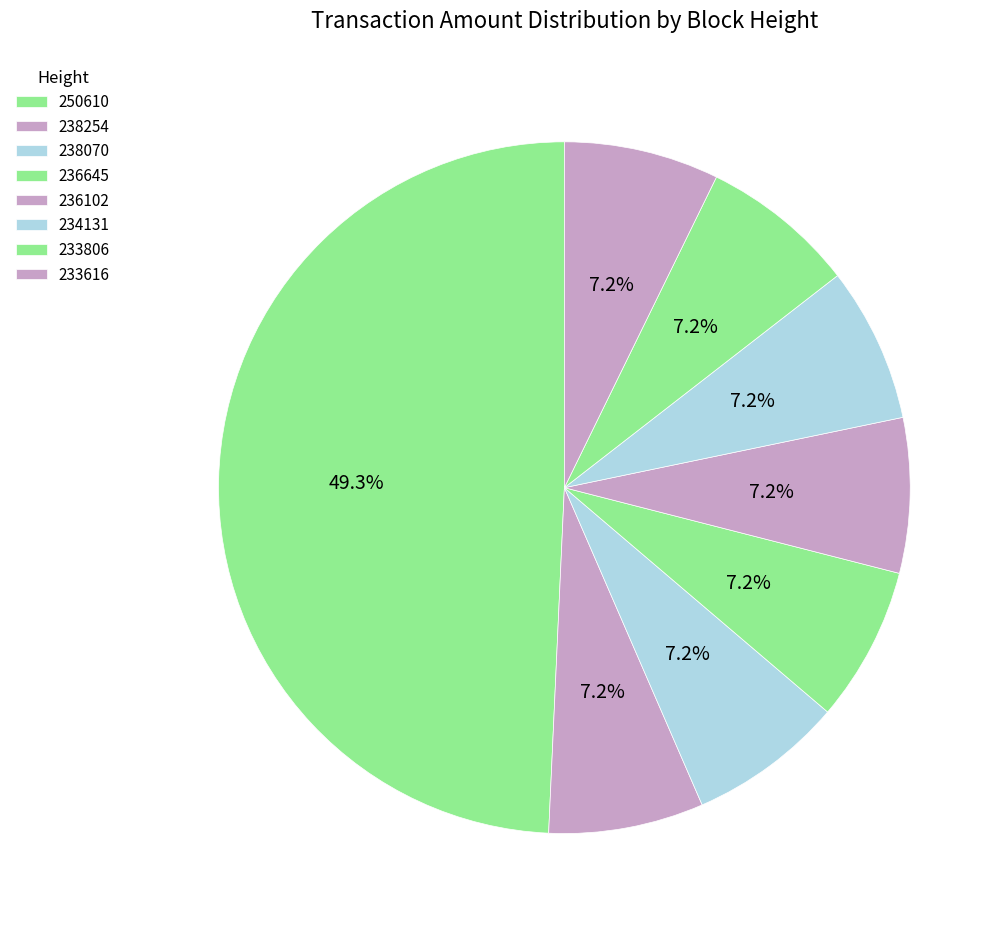

Is the sum of 234131 and 233806 greater than half?

No